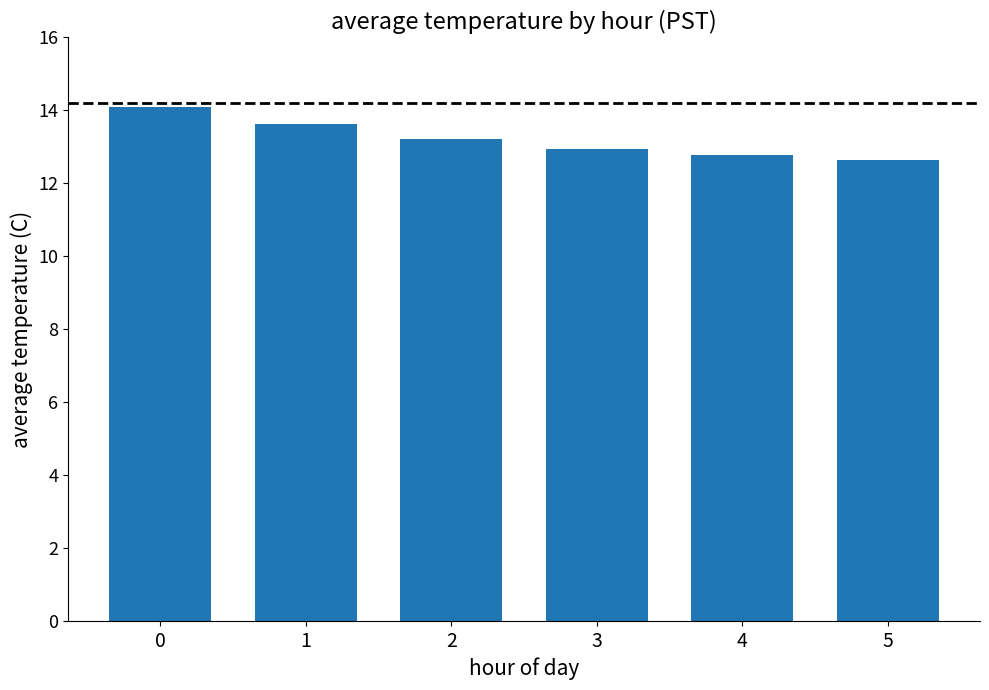

What is the smallest value displayed?

12.7